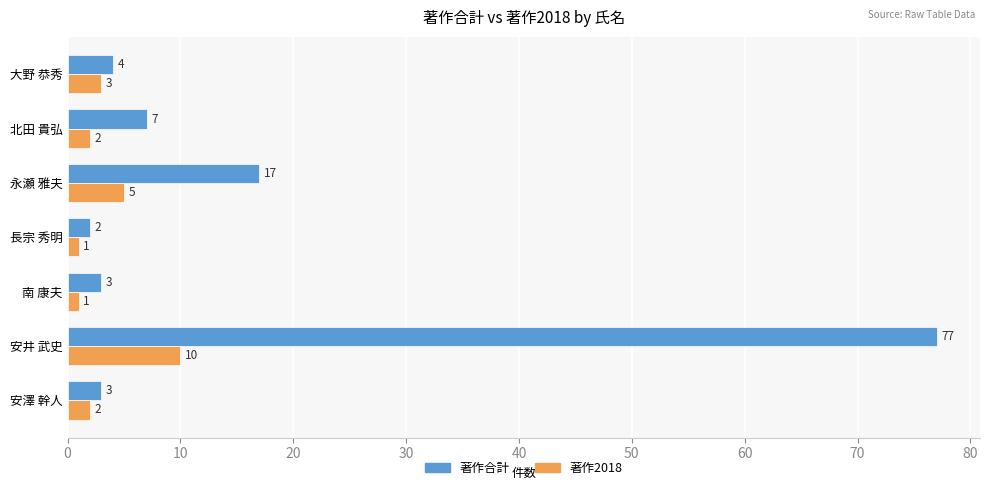

At which label is 著作2018 closest to 5?

永瀬 雅夫